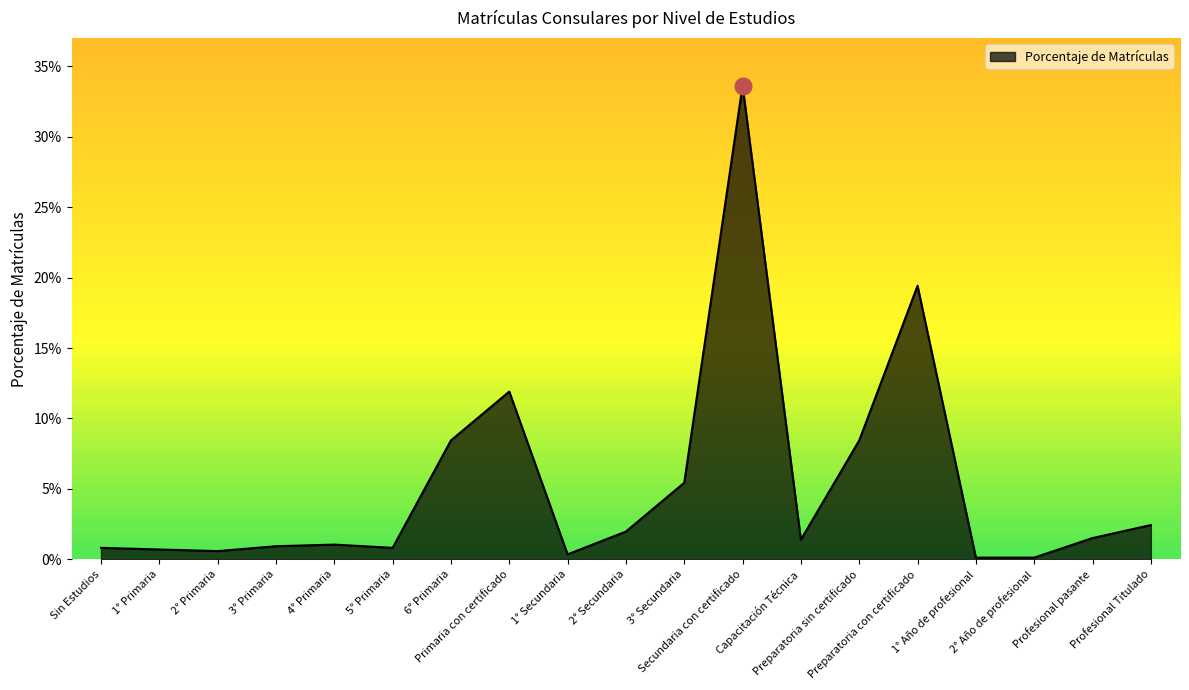

How many lines are shown in the chart?

1